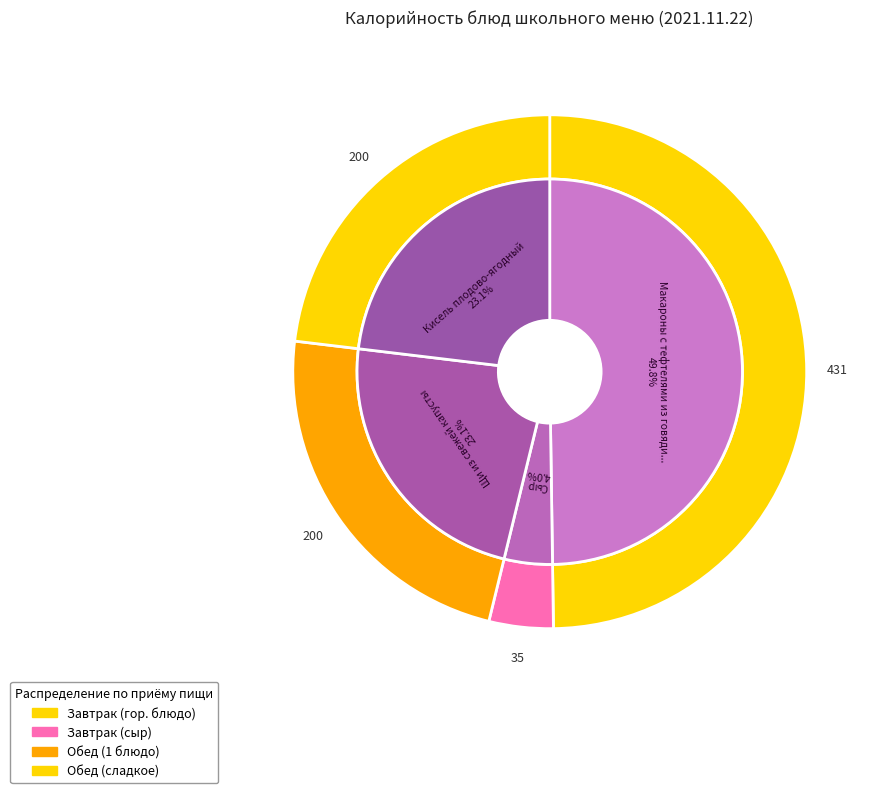

What is the smallest slice in the pie chart?

Сыр